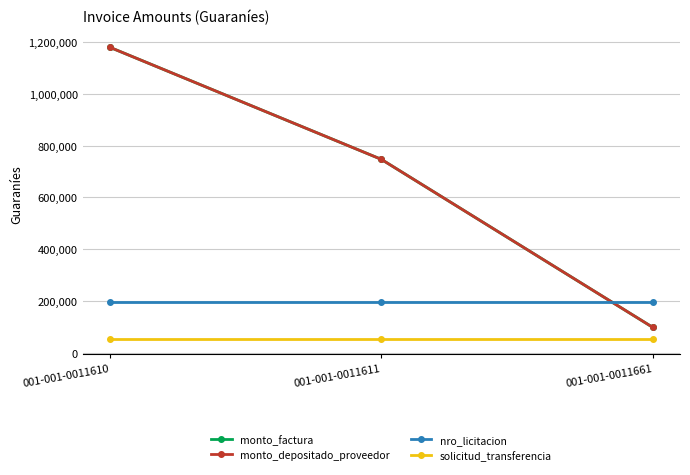

Is this an area chart (filled region under the line)?

No